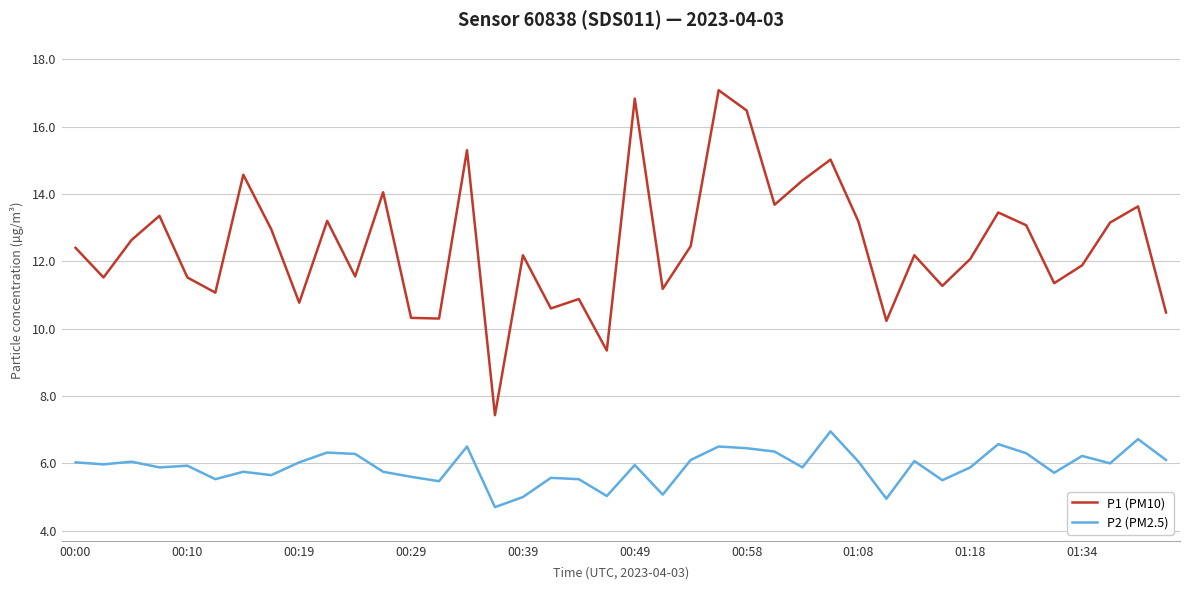

What is the maximum value shown in the chart?

17.1